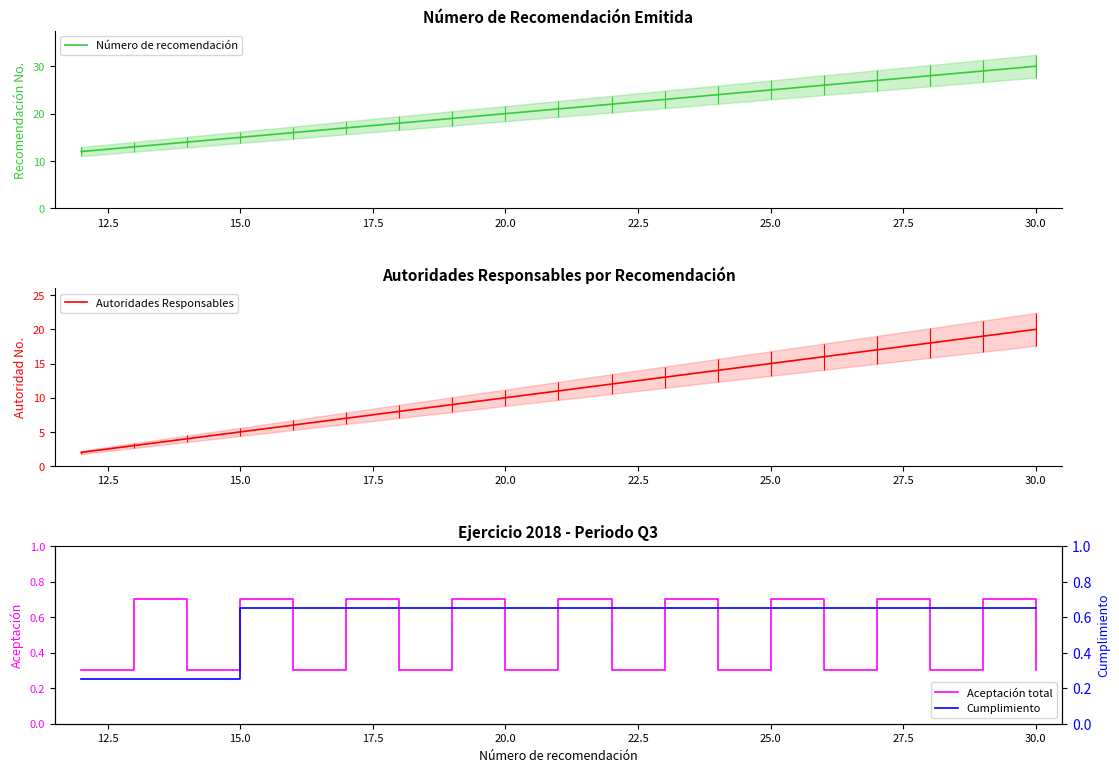

What is the lowest value of the Aceptación total series?

0.3